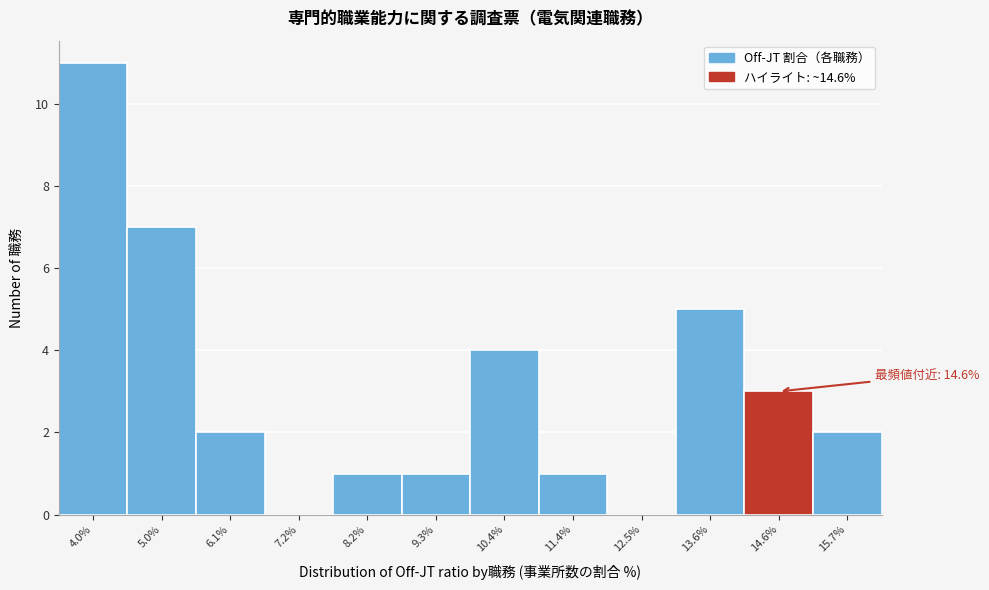

Which range on the x-axis has the tallest bar?

3.4 to 4.4